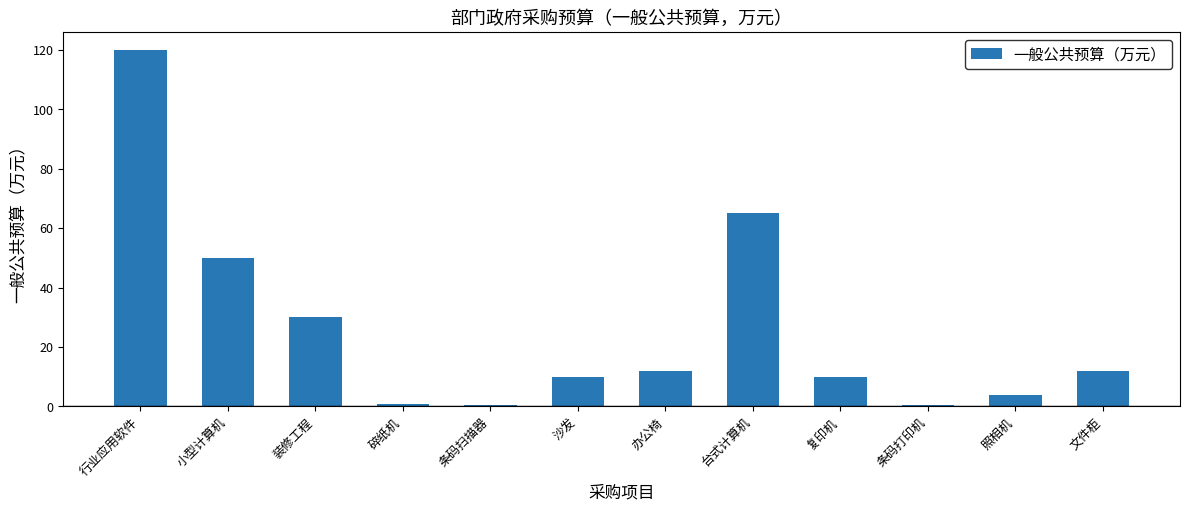

How many categories are shown in the chart?

12